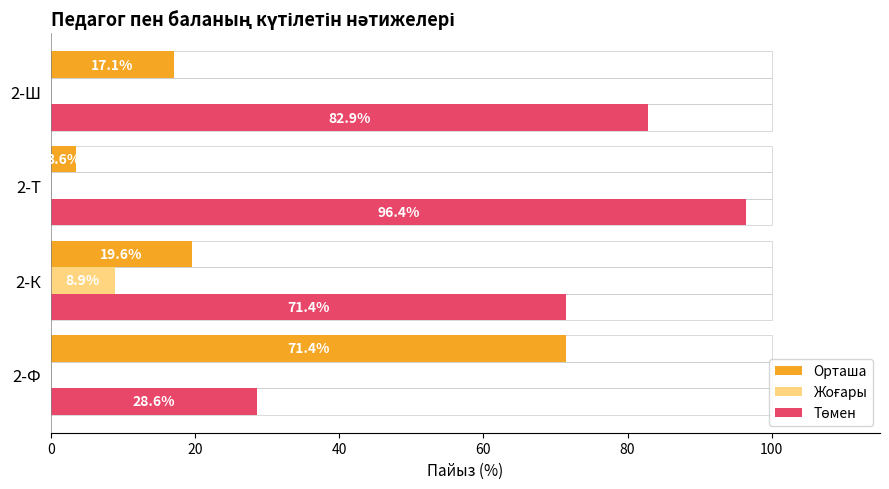

Is it true that Орташа equals 71.4 at 2-Ф?

True